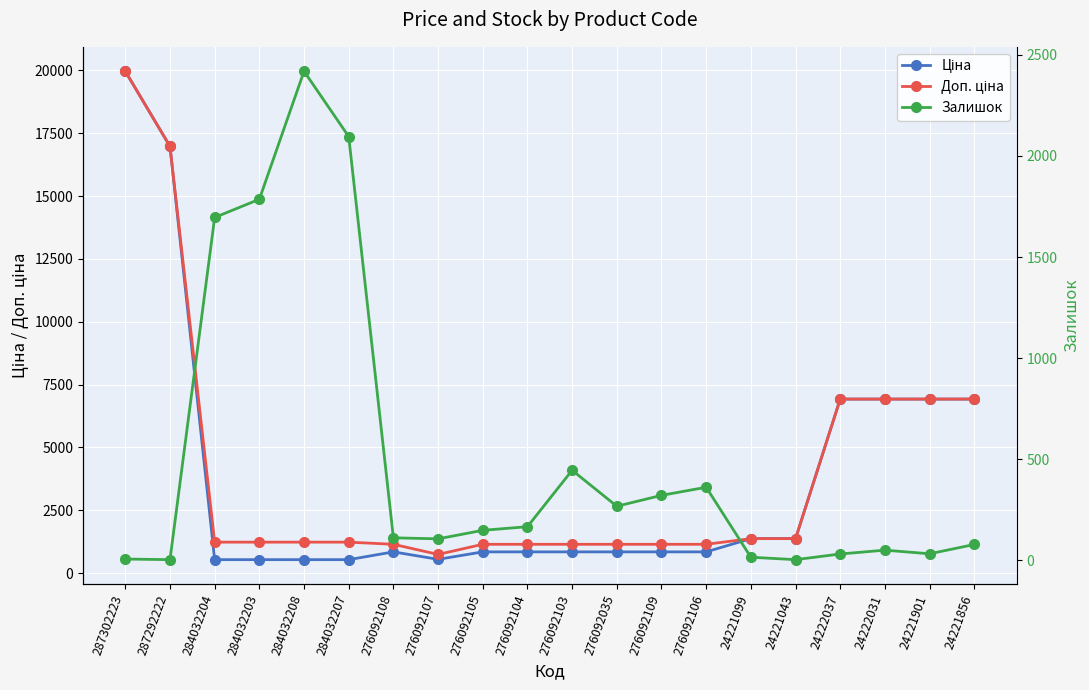

Which category has the highest value across all series?

287302223